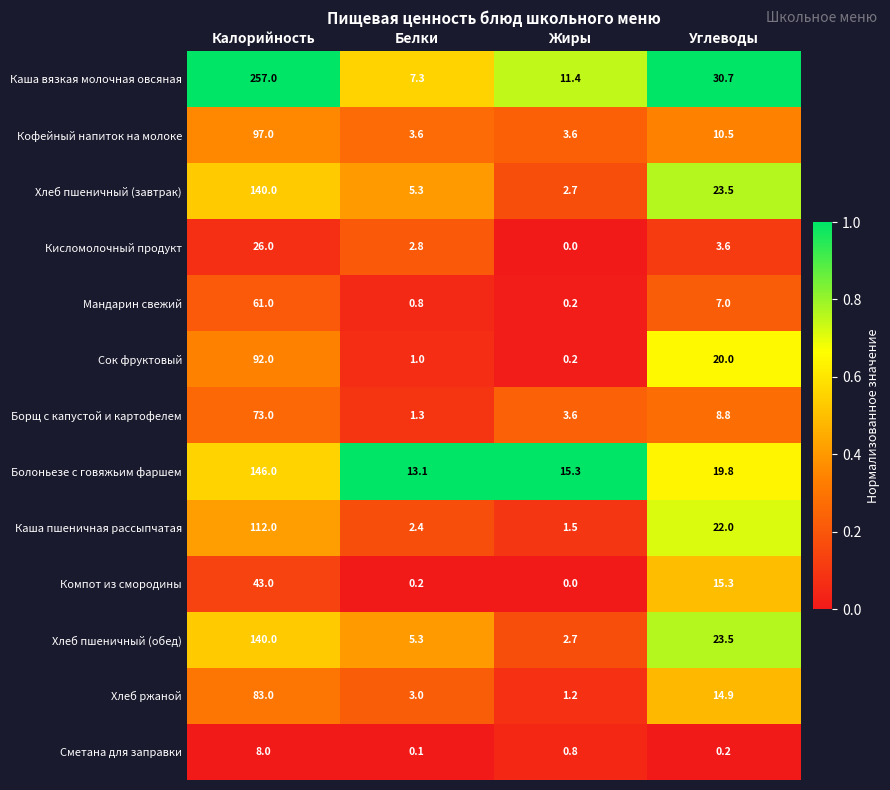

The Кофейный напиток на молоке series shows 135.9 at Калорийность. True or false?

False